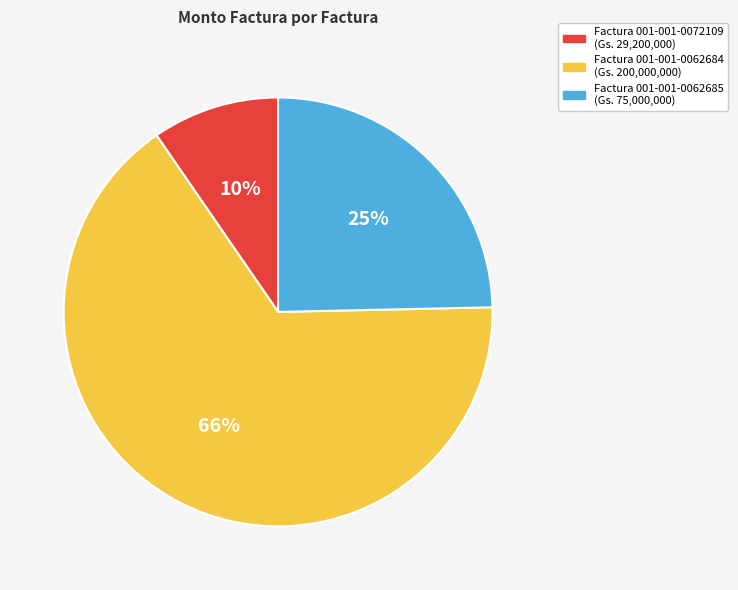

To the nearest percent, what is the average slice percentage?

33%